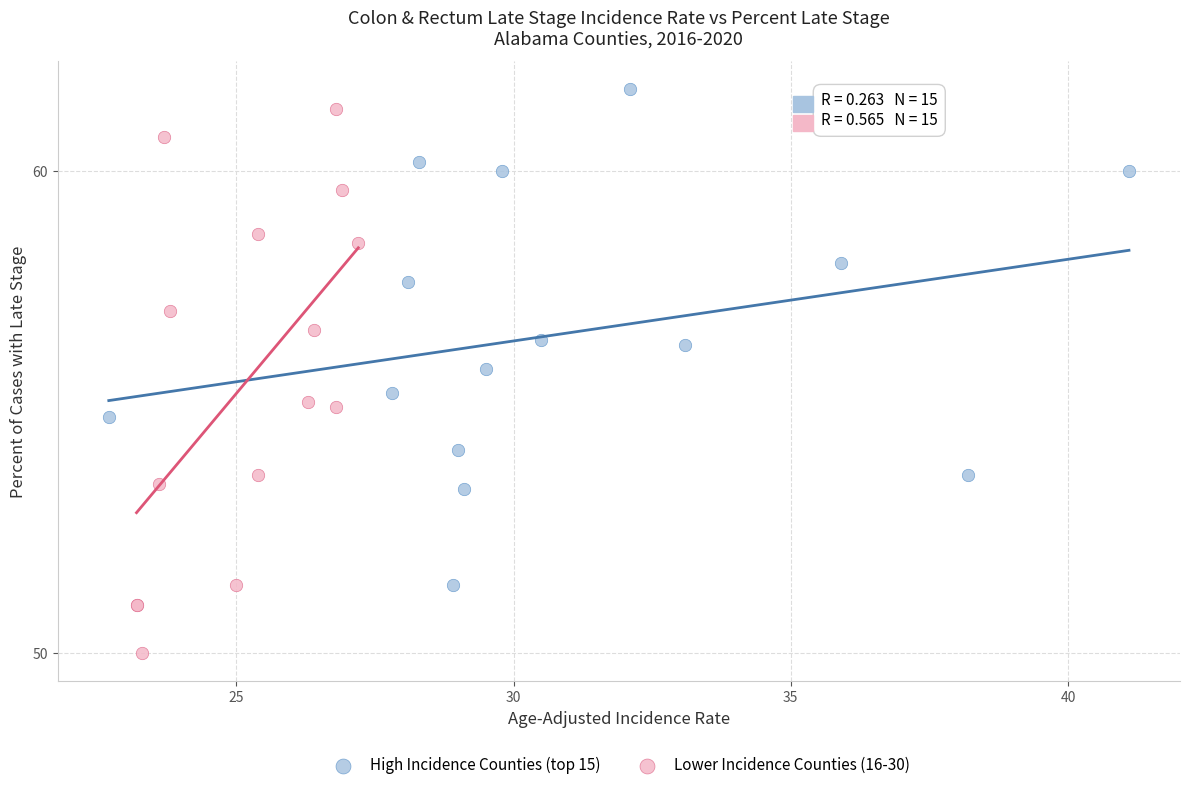

Which series reaches the minimum Y coordinate?

Lower Incidence Counties (16-30)